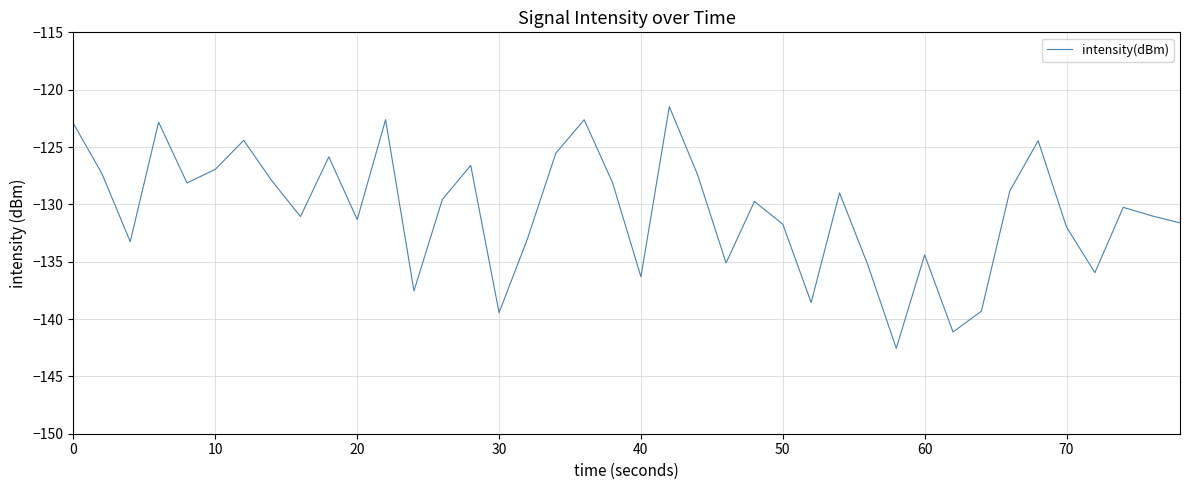

What is the difference between the maximum and minimum values?

21.1